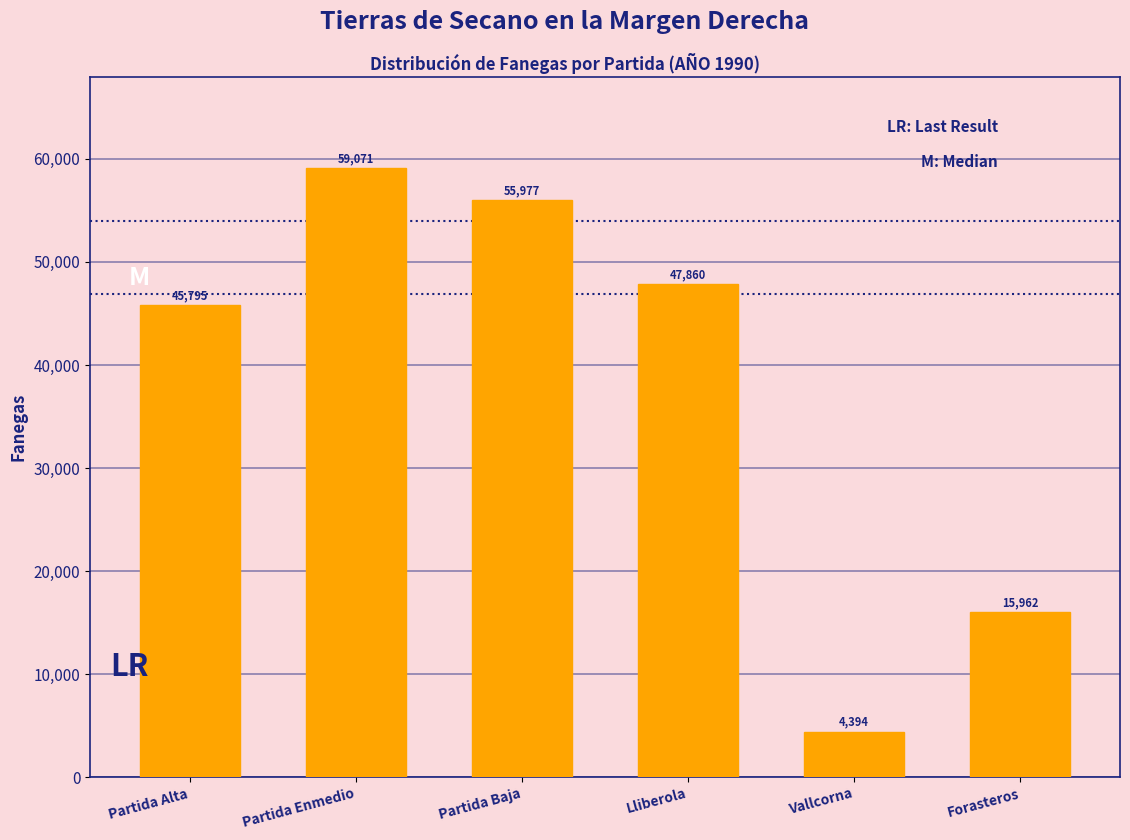

Reading left to right, transcribe all the data shown in this chart.

45795	59071	55977	47860	4394	15962